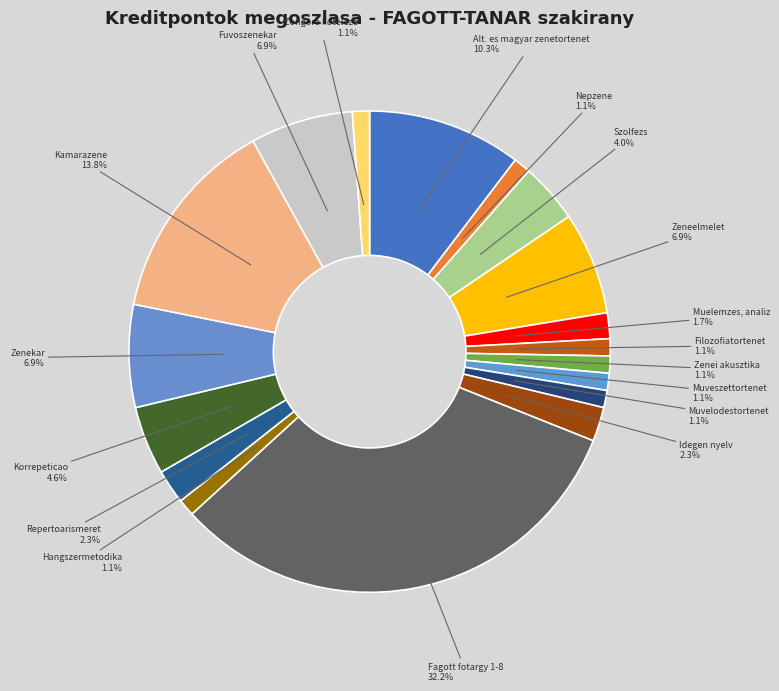

Is Fuvoszenekar the majority of the pie?

No